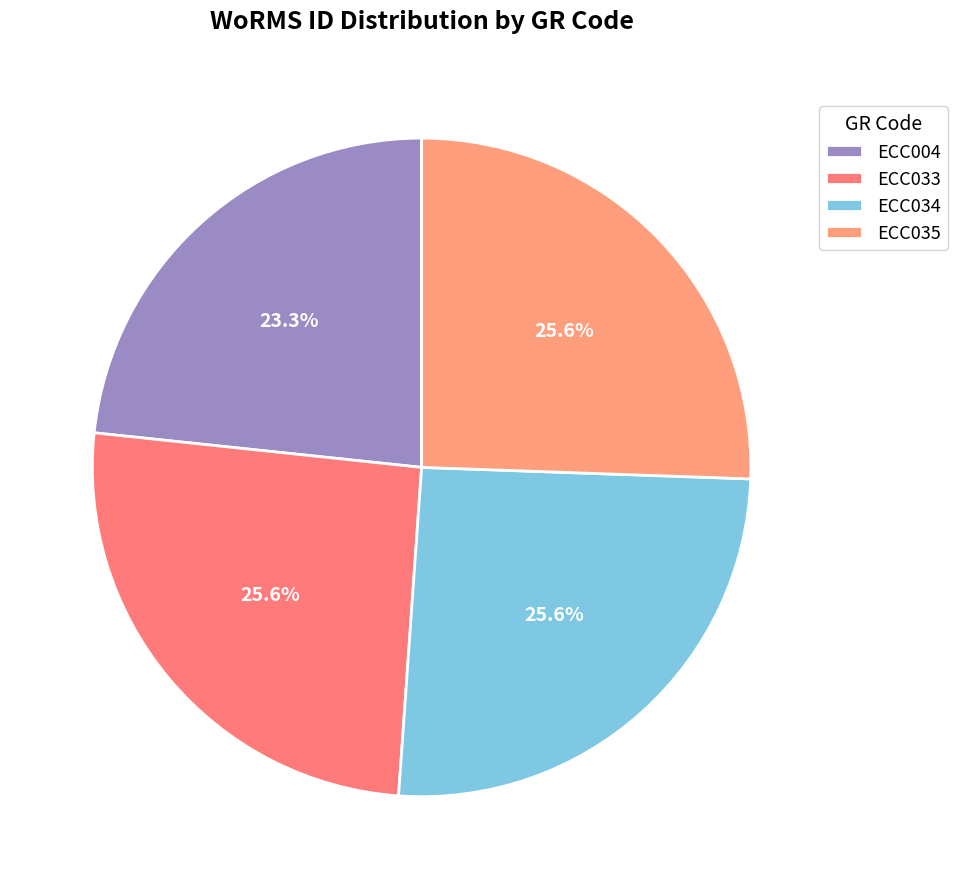

What is the change in value from ECC004 to ECC035?

+14031